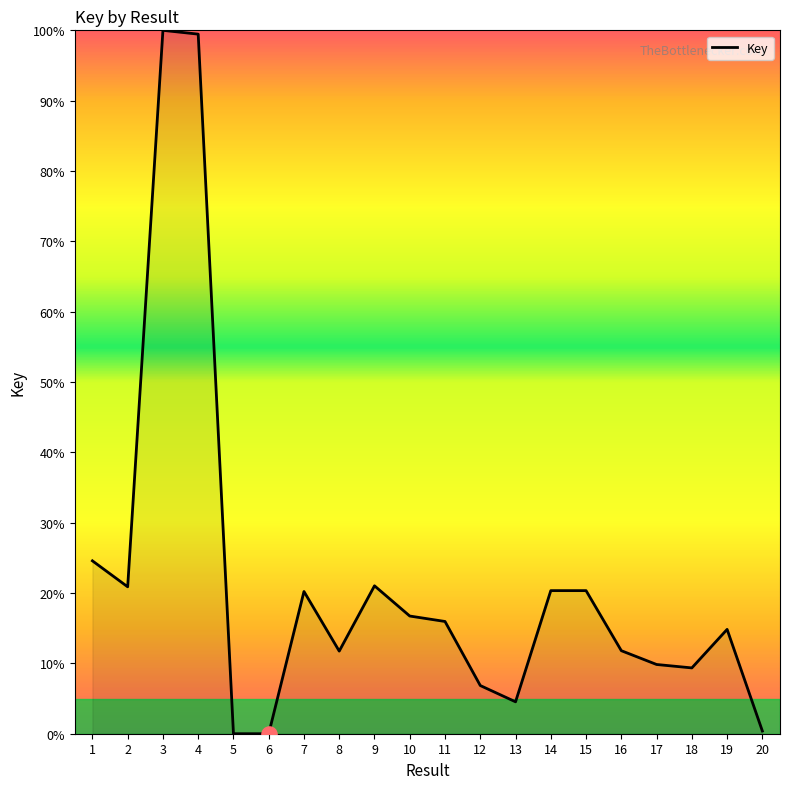

Approximately how many times larger is the value at 15 compared to 8?

1.7